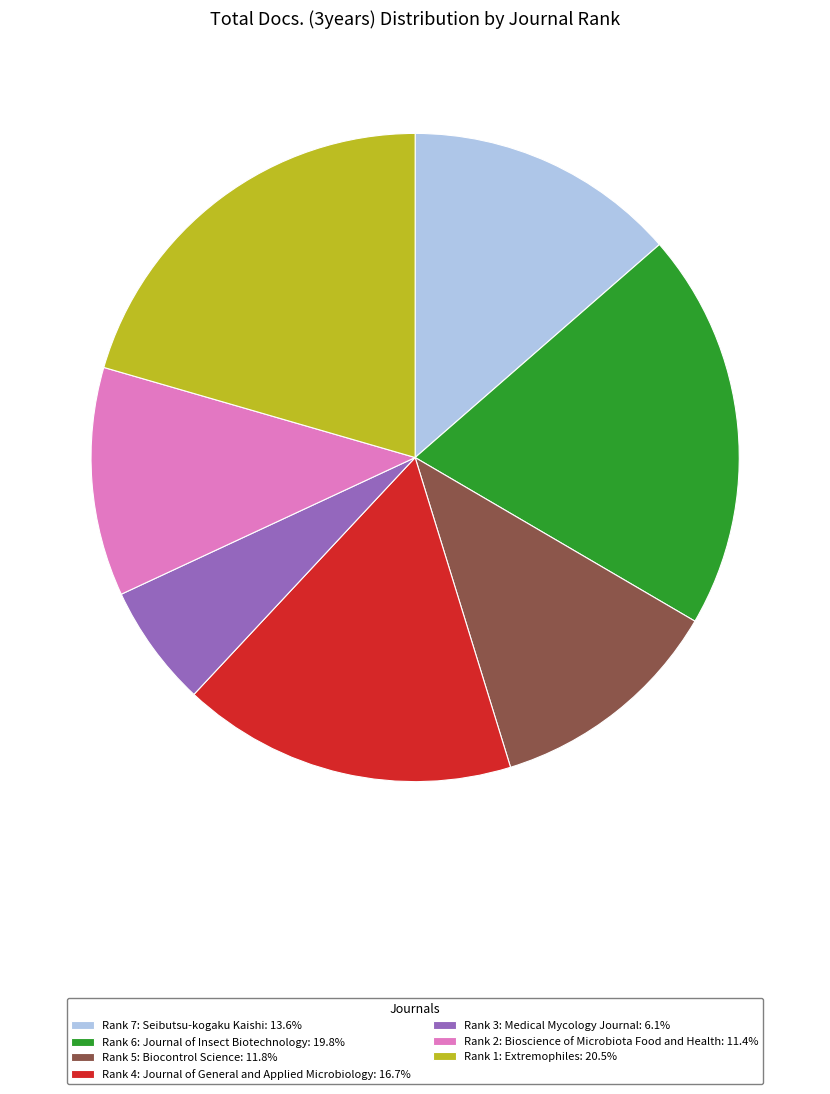

Does Rank 2: Bioscience of Microbiota Food and Health account for over 50% of the chart?

No